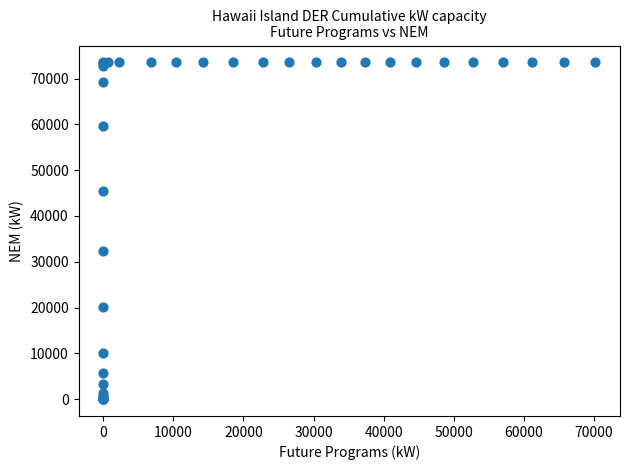

What Y value in the scatter plot is closest to 36768?

32443.8